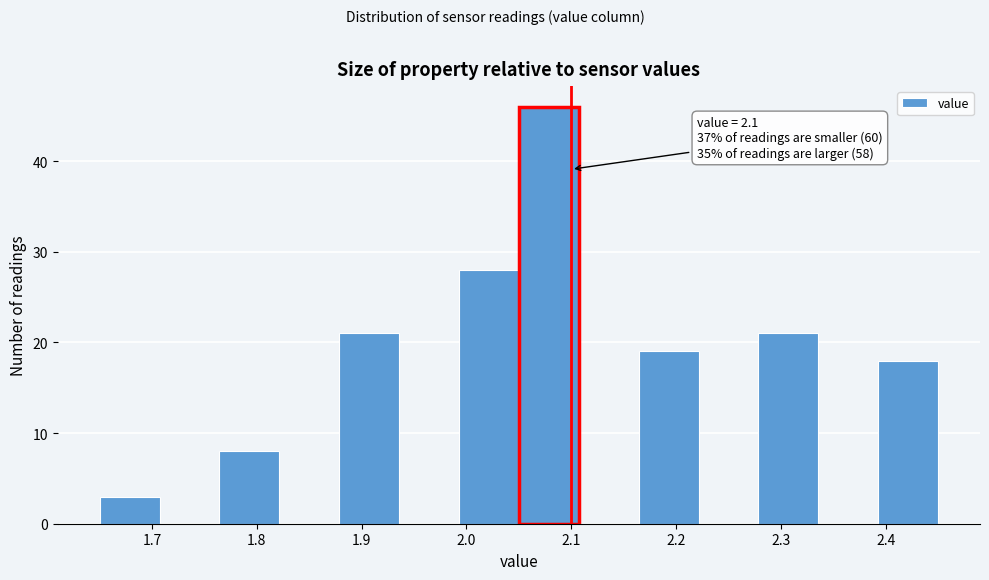

Over which range of the x-axis is the bar tallest?

2.05 to 2.11